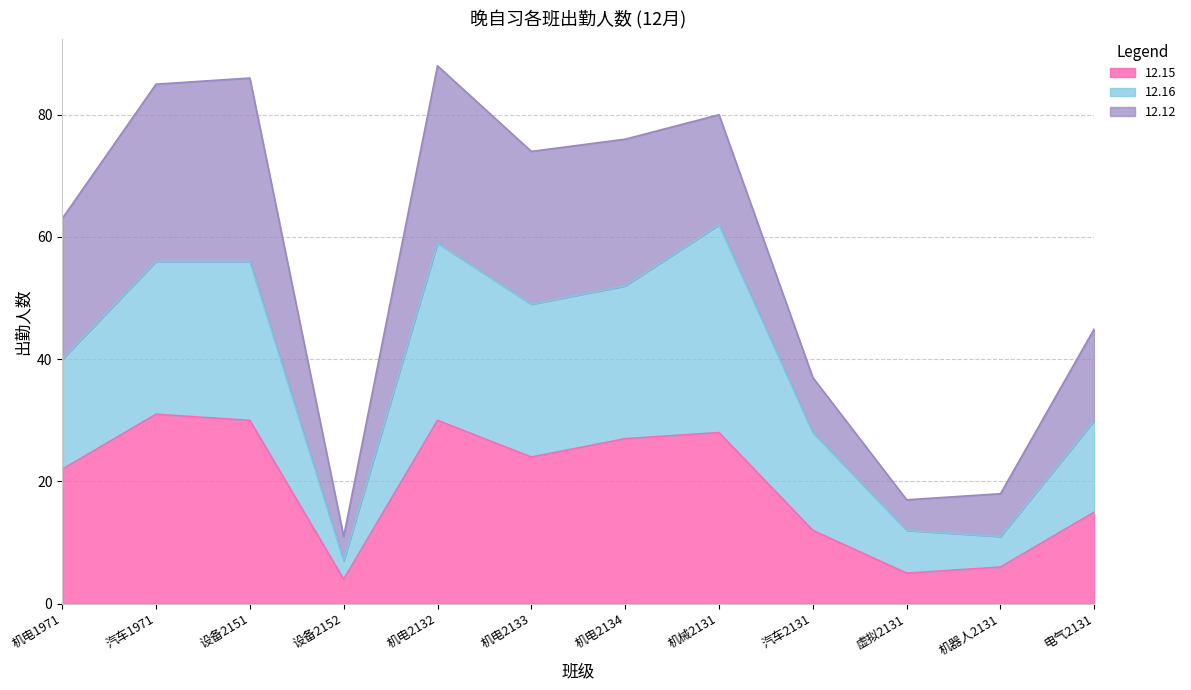

What are all the series names shown in the legend?

12.15, 12.16, 12.12